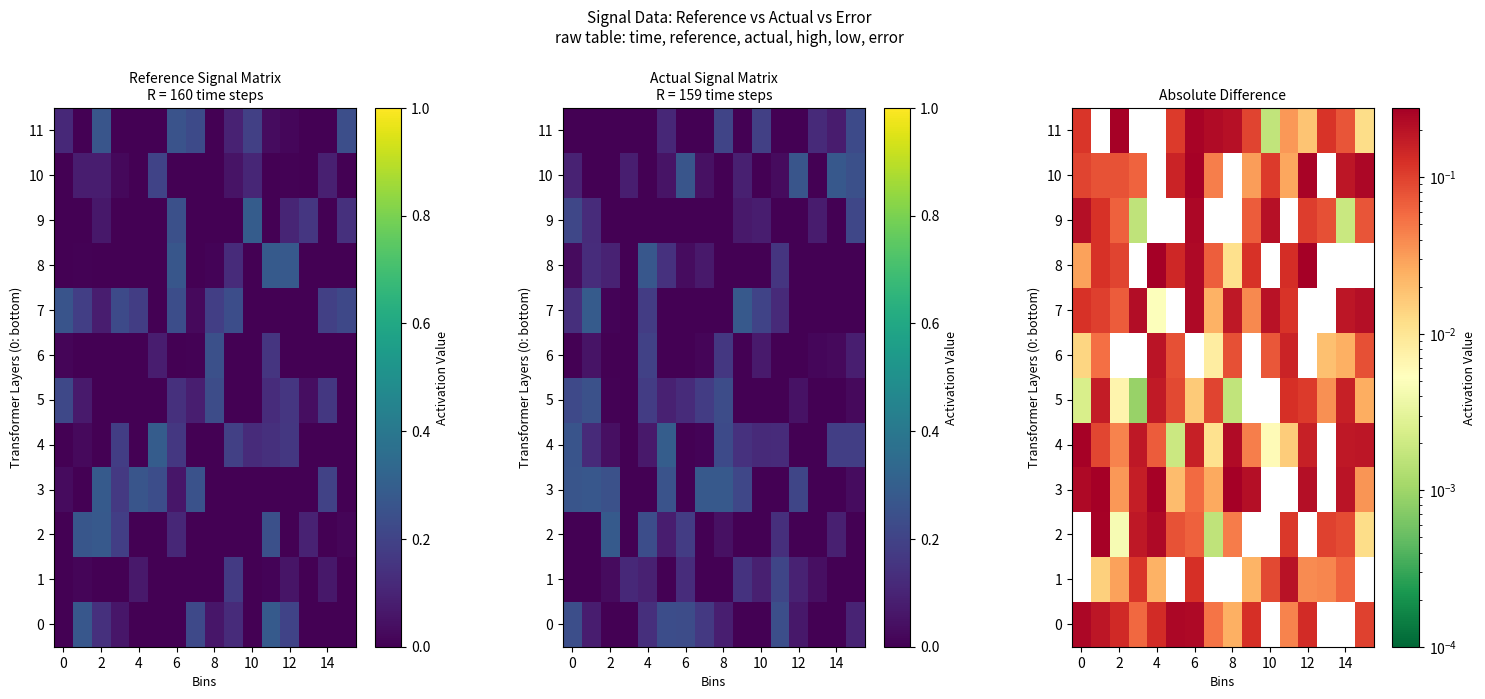

Which category has the highest value across all series?

8